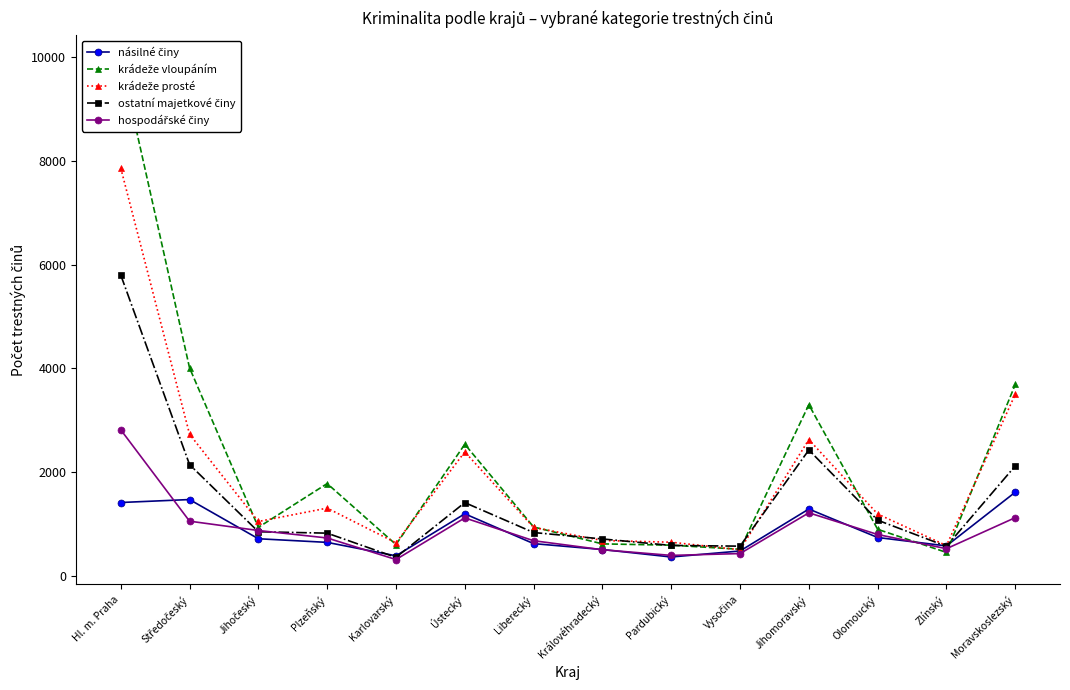

How many lines are shown in the chart?

5